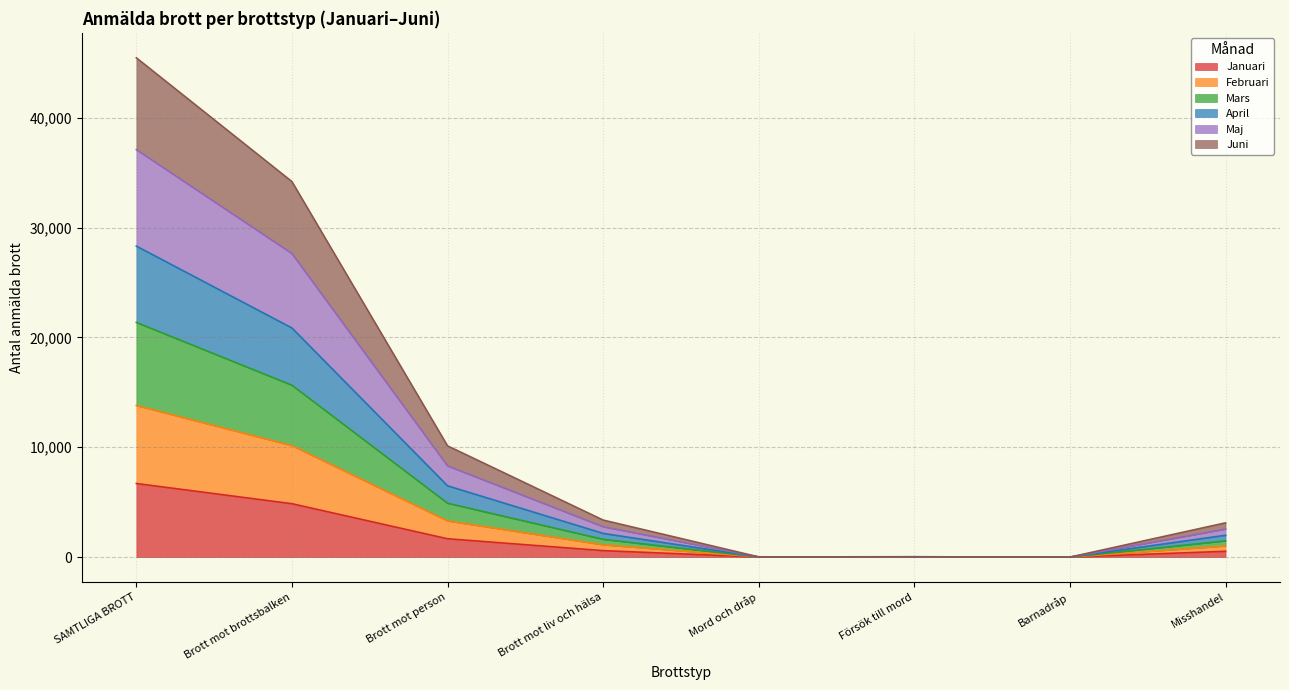

What position from the left is Brott mot person?

3